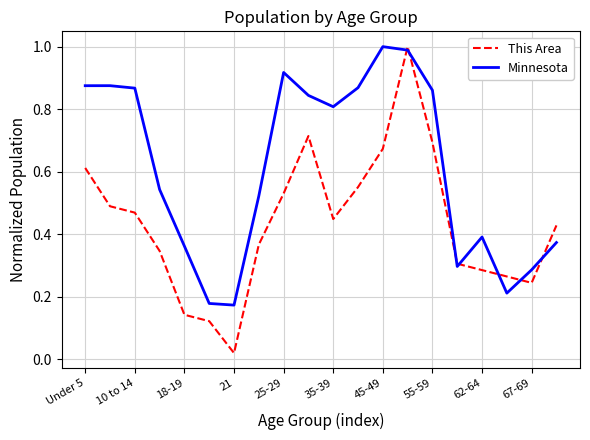

Which series has the largest total across all categories?

Minnesota